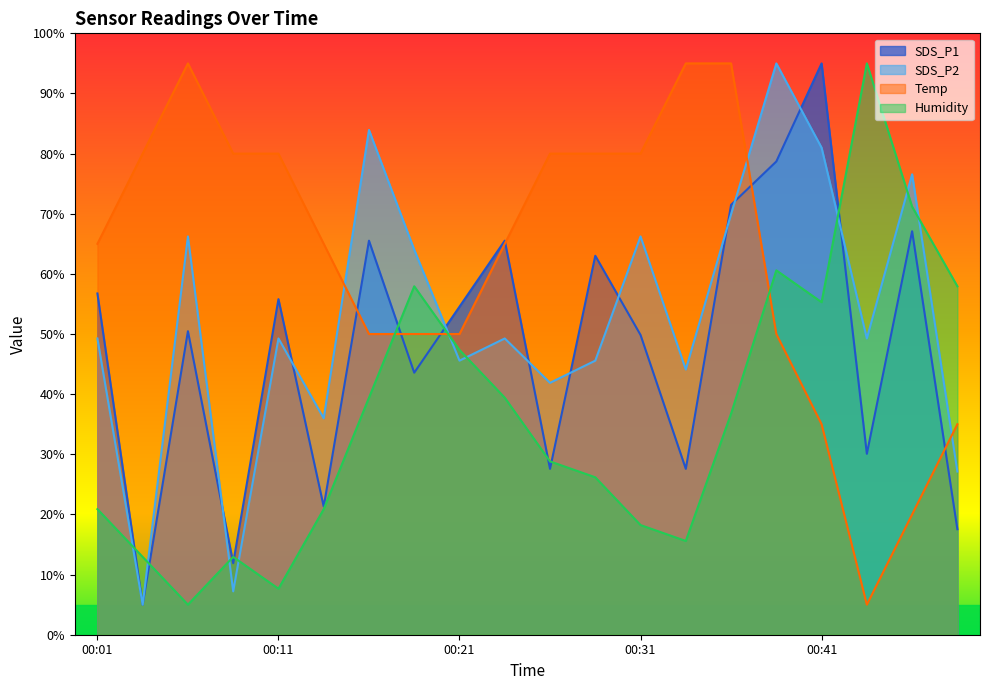

What is the approximate value of SDS_P1 at 00:06?

50.5